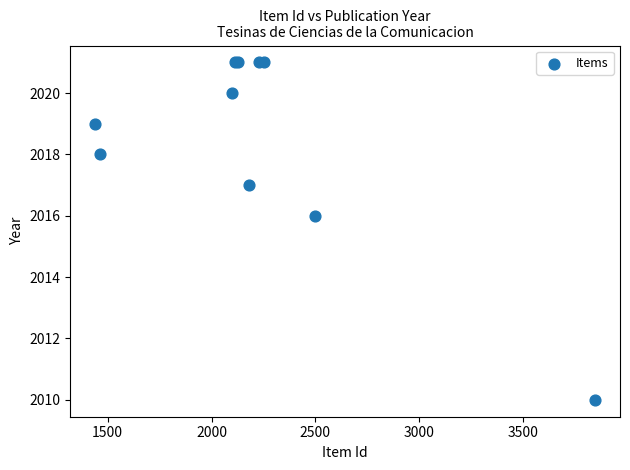

What Y value in the scatter plot is closest to 2015?

2016